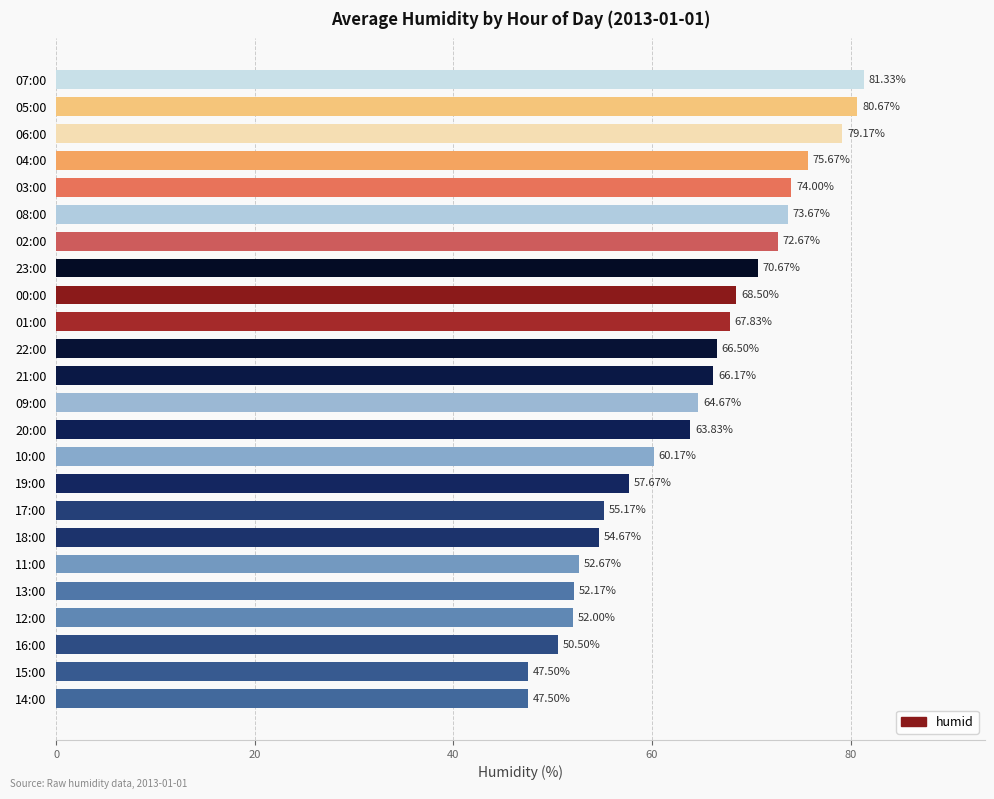

What is the ratio of the value at 04:00 to the value at 23:00?

1.1